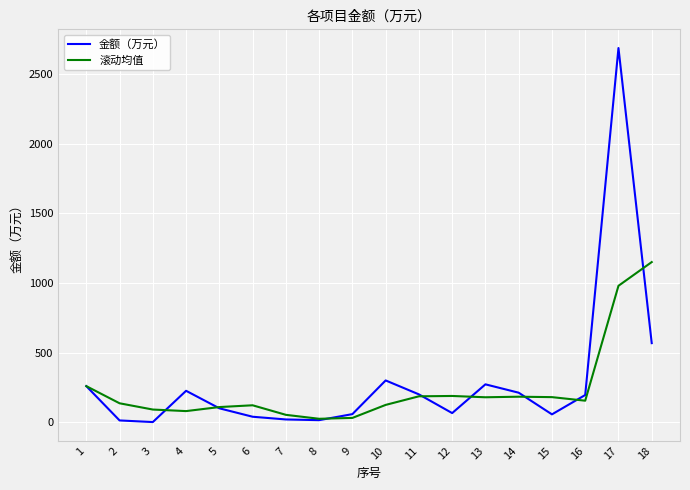

Which series has the widest spread of values?

金额（万元）